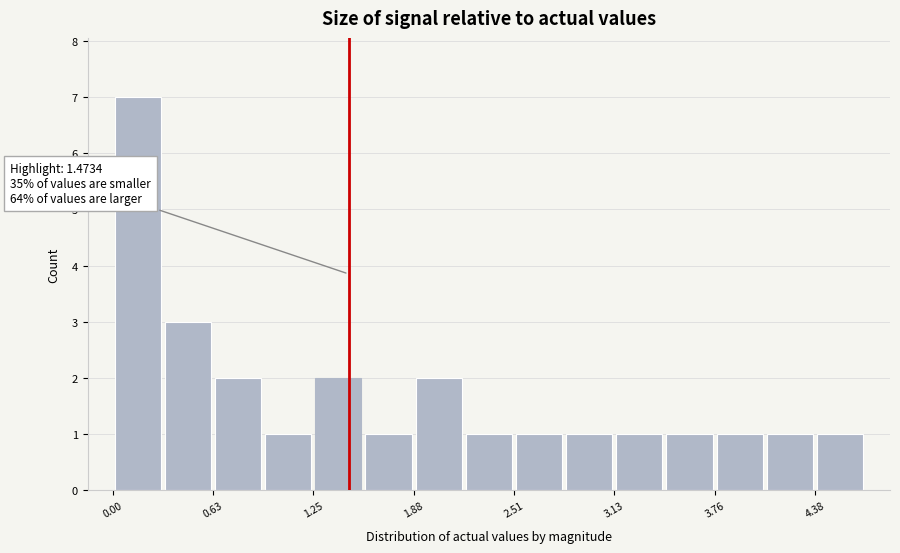

Read against the x-axis, roughly where is the centre of the tallest bar?

0.2